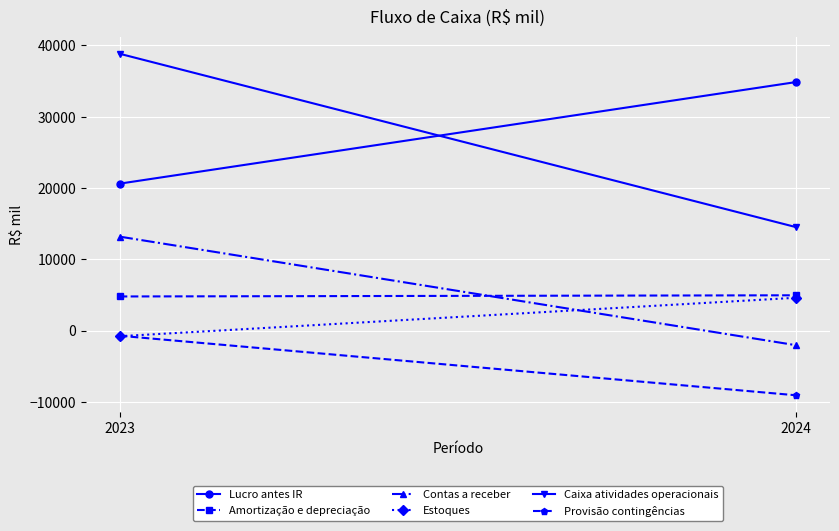

Which has a higher value, 2024 or 2023?

2024